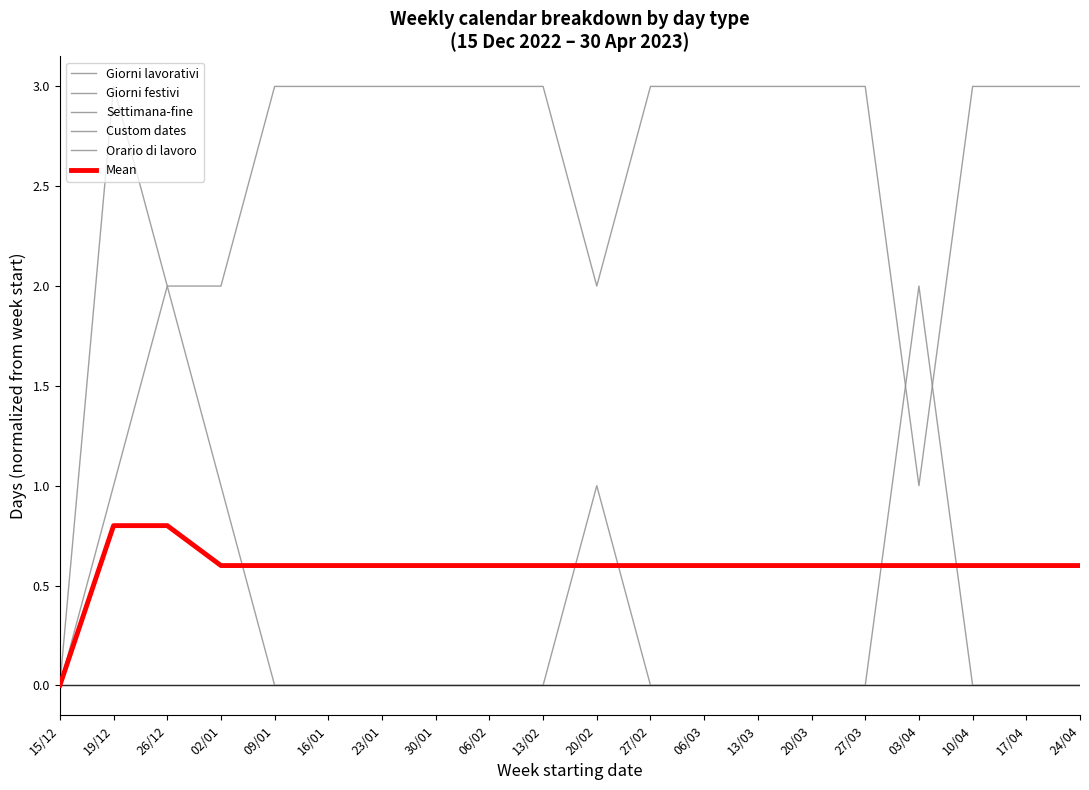

How many lines are shown in the chart?

6